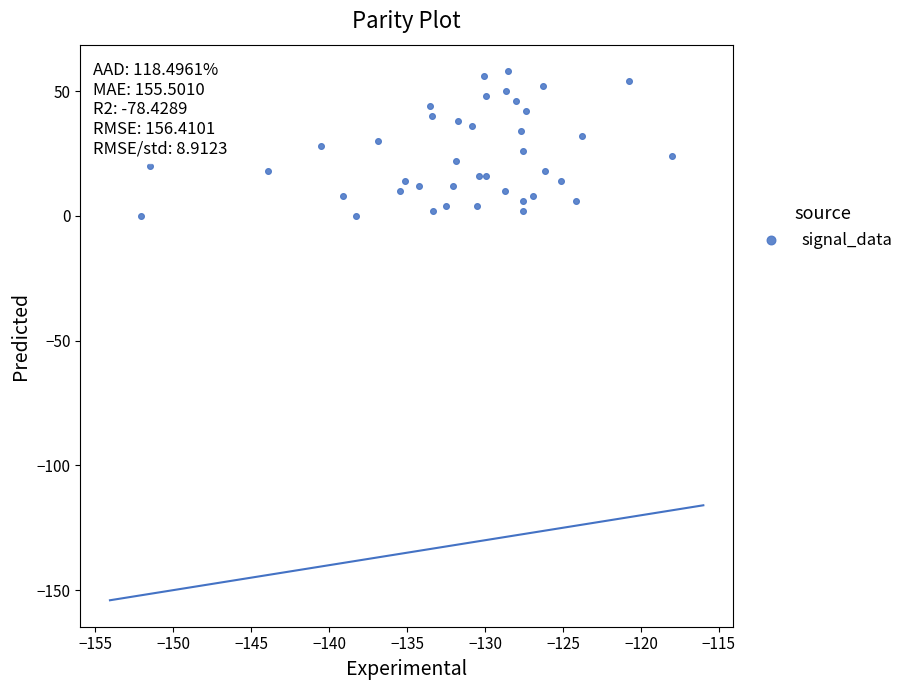

What is the range of Y values (max minus min)?

58